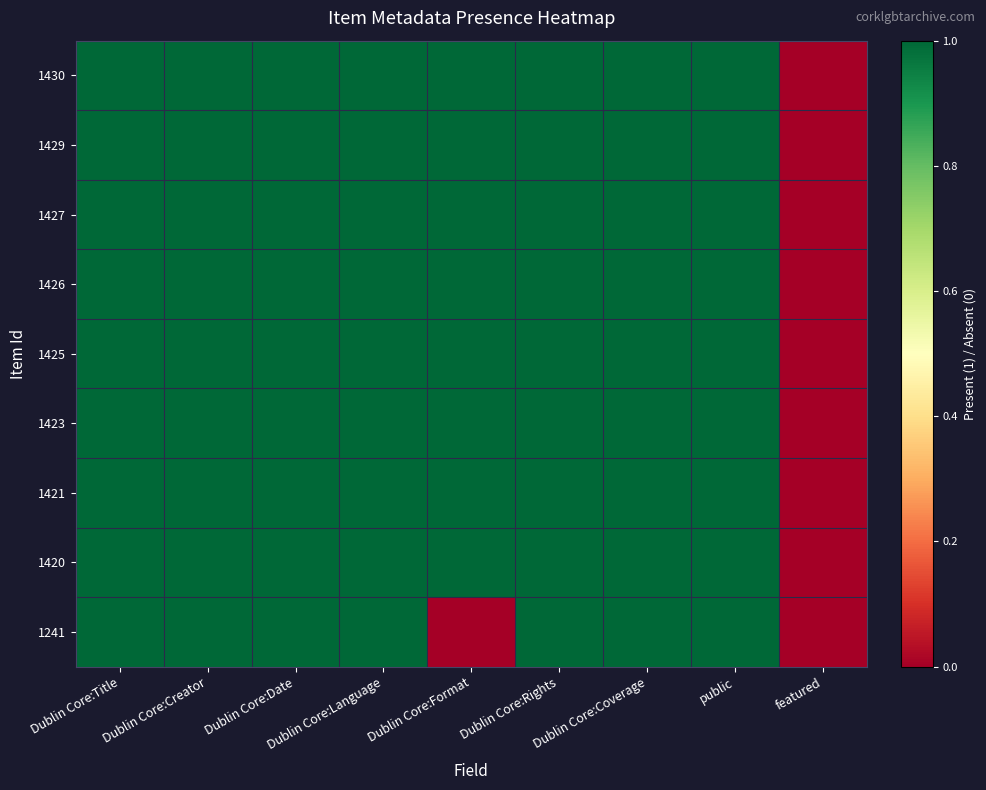

Between Dublin Core:Title and public, which is larger?

Dublin Core:Title